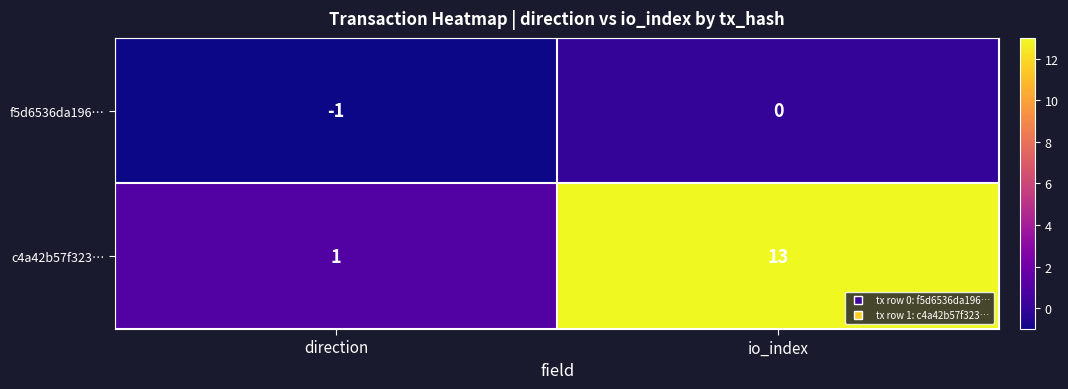

Reading left to right, transcribe all the data shown in this chart.

f5d6536da196…: -1	0
c4a42b57f323…: 1	13